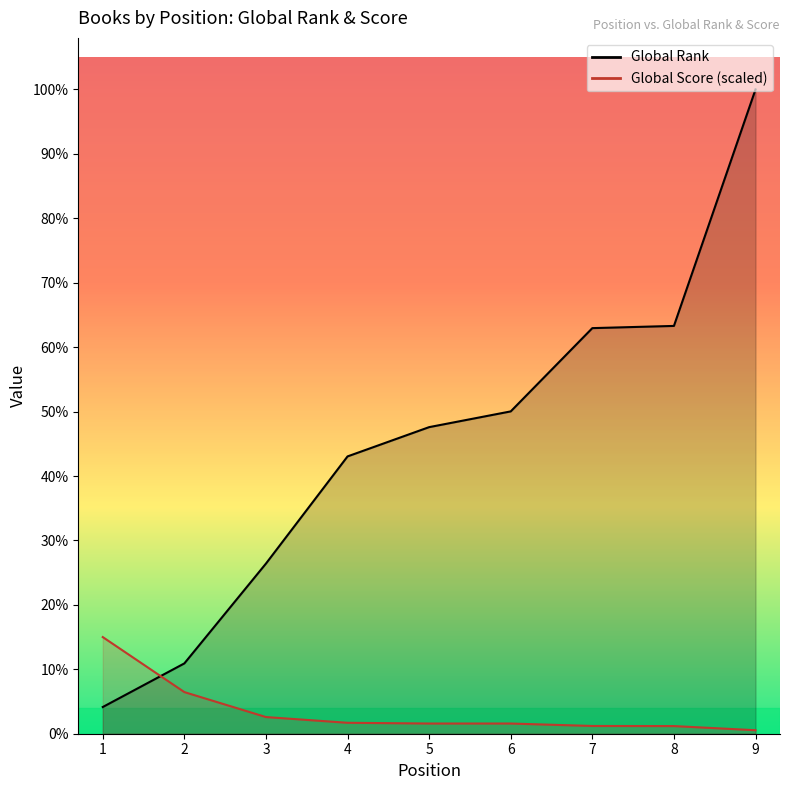

Does the chart display data point markers on the line(s)?

No